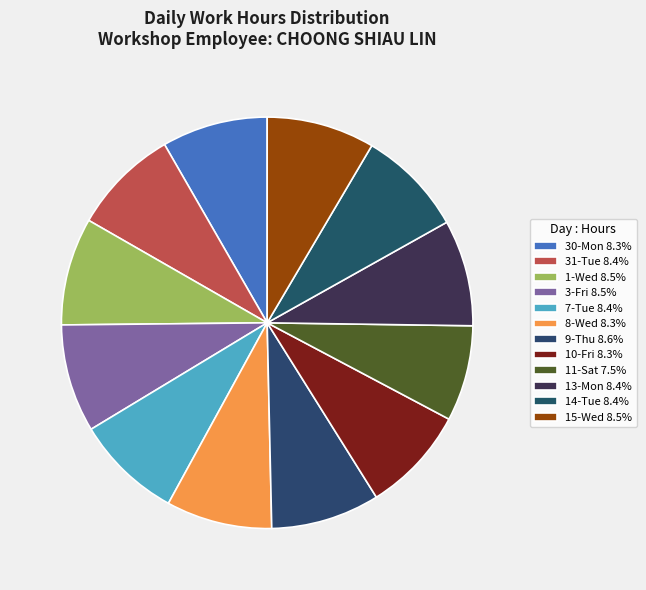

Approximately how many times larger is the value at 8-Wed compared to 11-Sat?

1.1